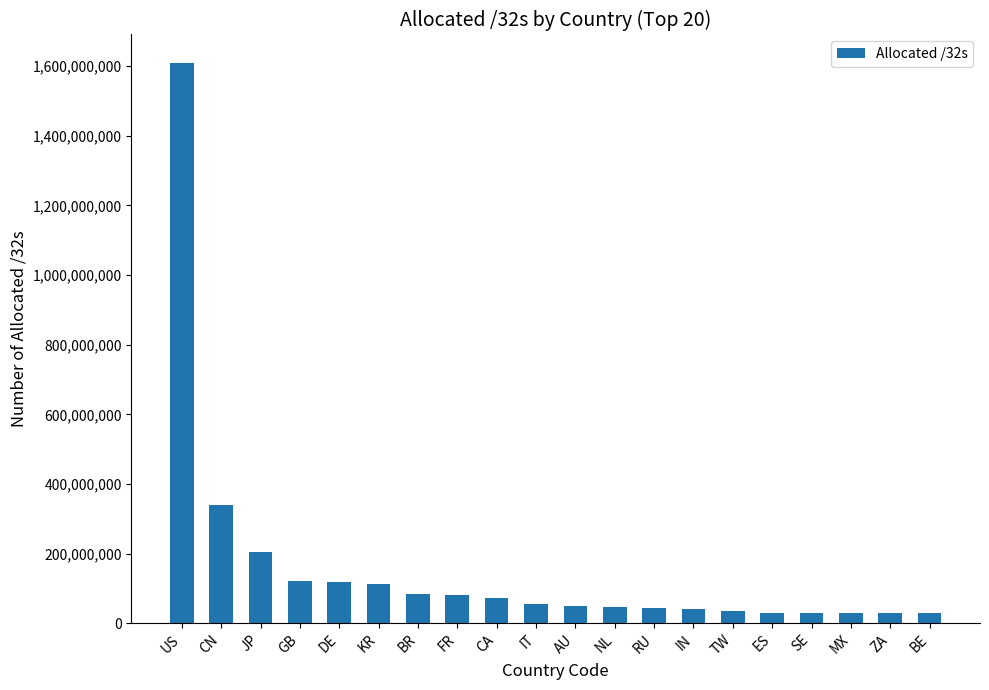

At which label does the data first exceed 54069056?

US